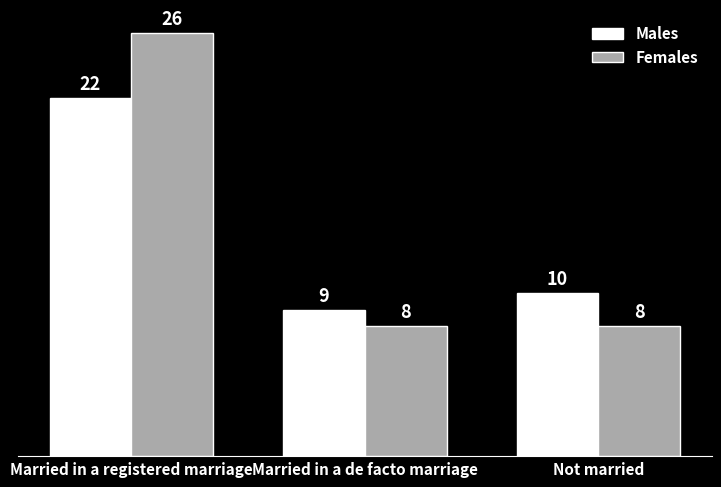

What are all the series names shown in the legend?

Males, Females